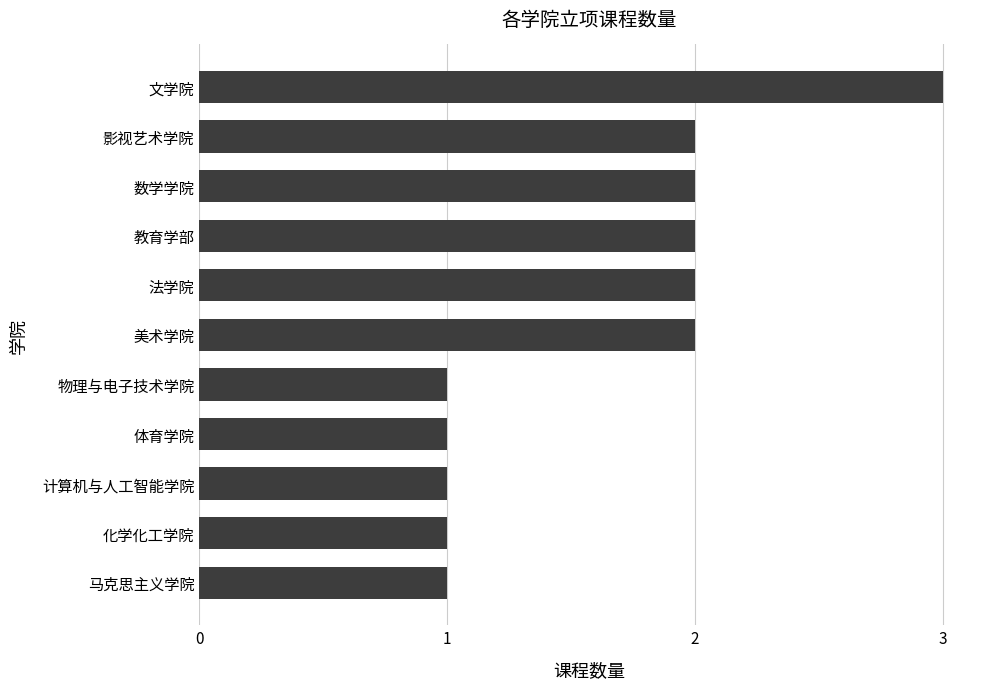

Which category has the highest value across all series?

文学院